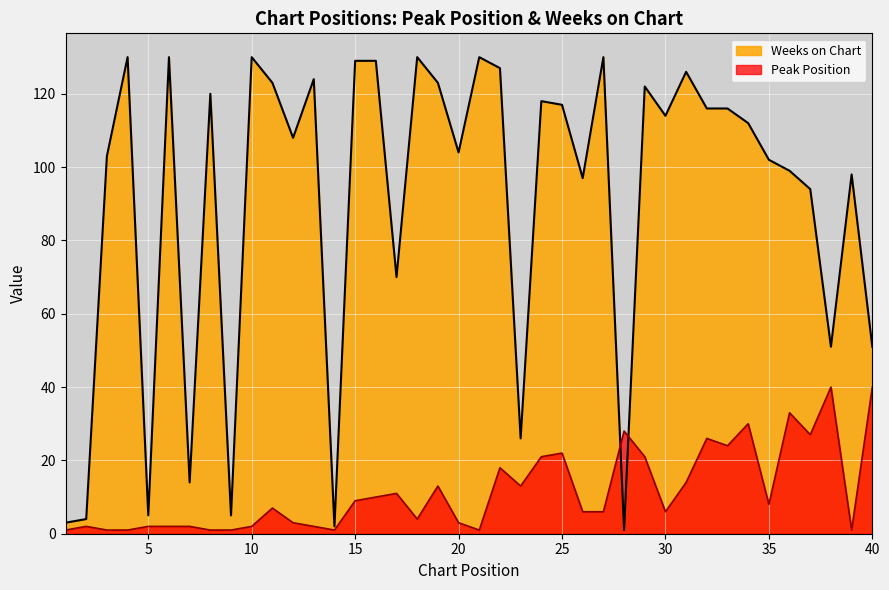

True or false: Peak Position and Weeks on Chart cross at least once.

True